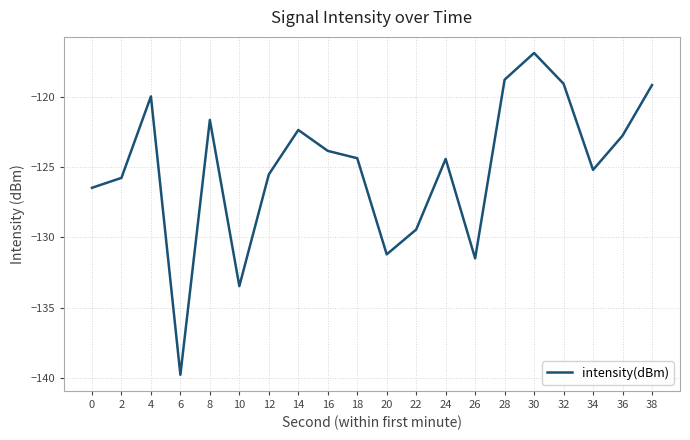

The value at 10 is -65.1. True or false?

False